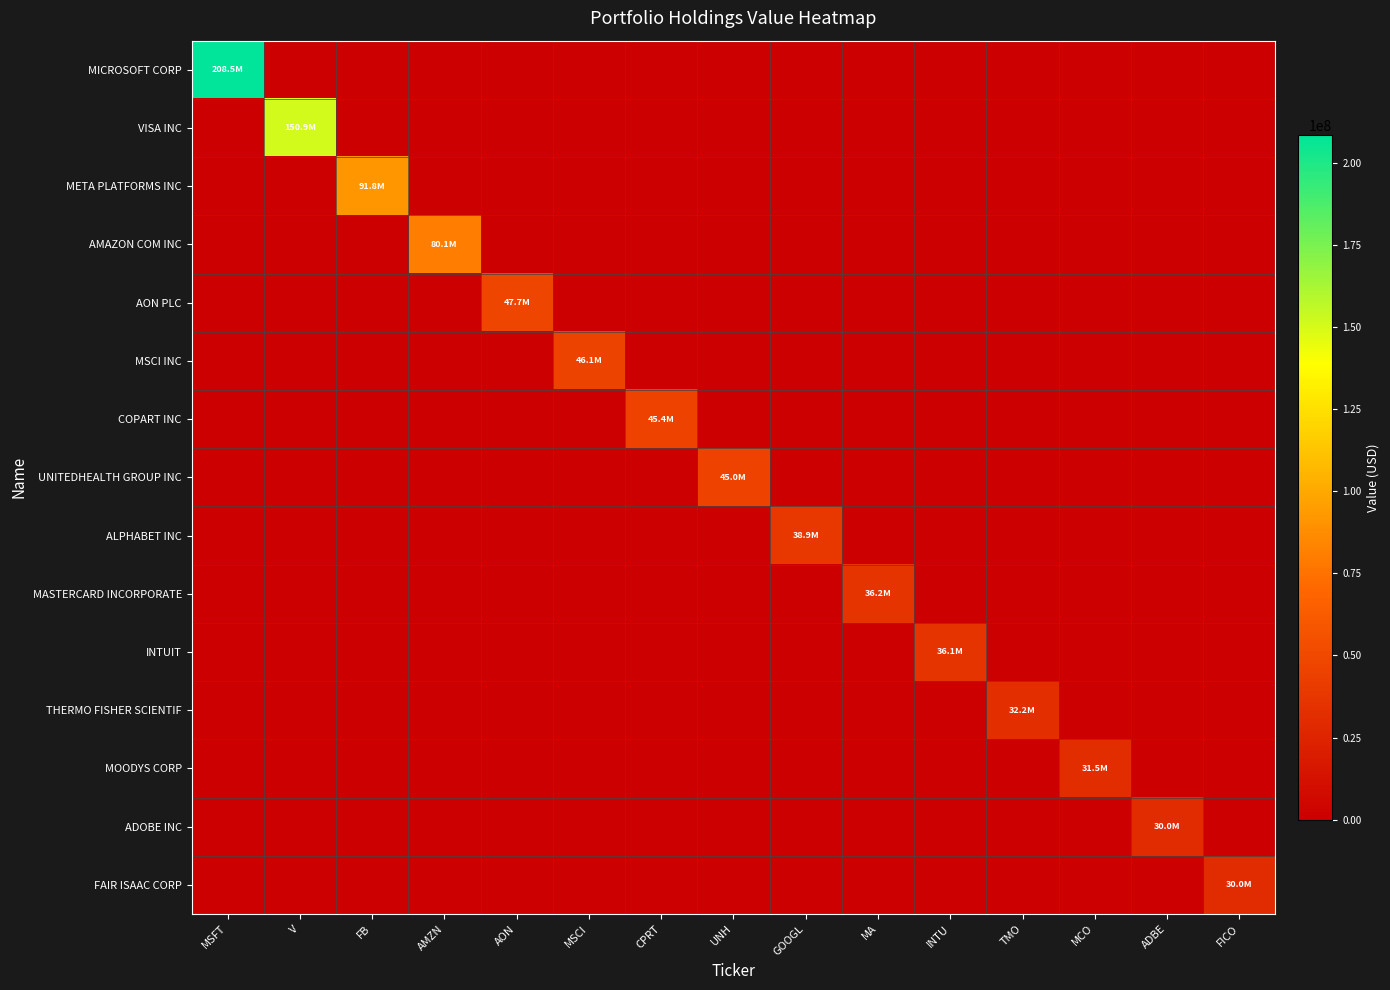

Which series has the largest total across all categories?

MICROSOFT CORP